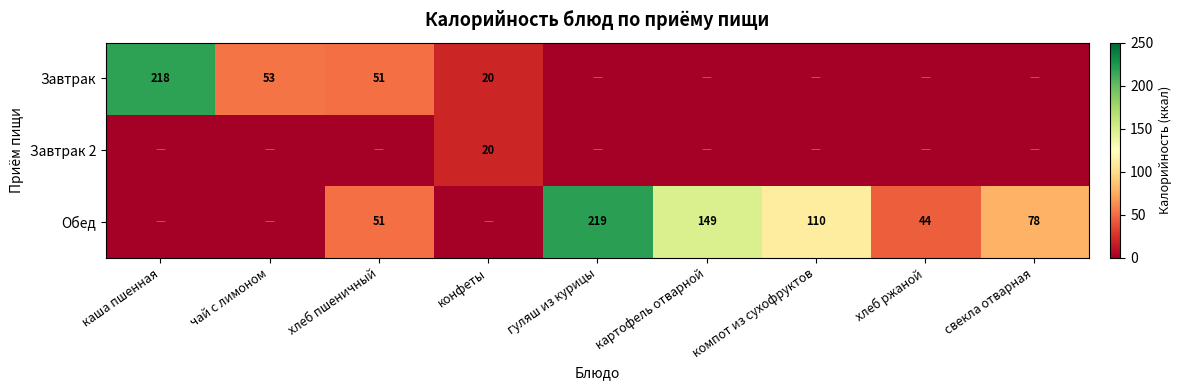

The Завтрак series shows 57 at каша пшенная. True or false?

False